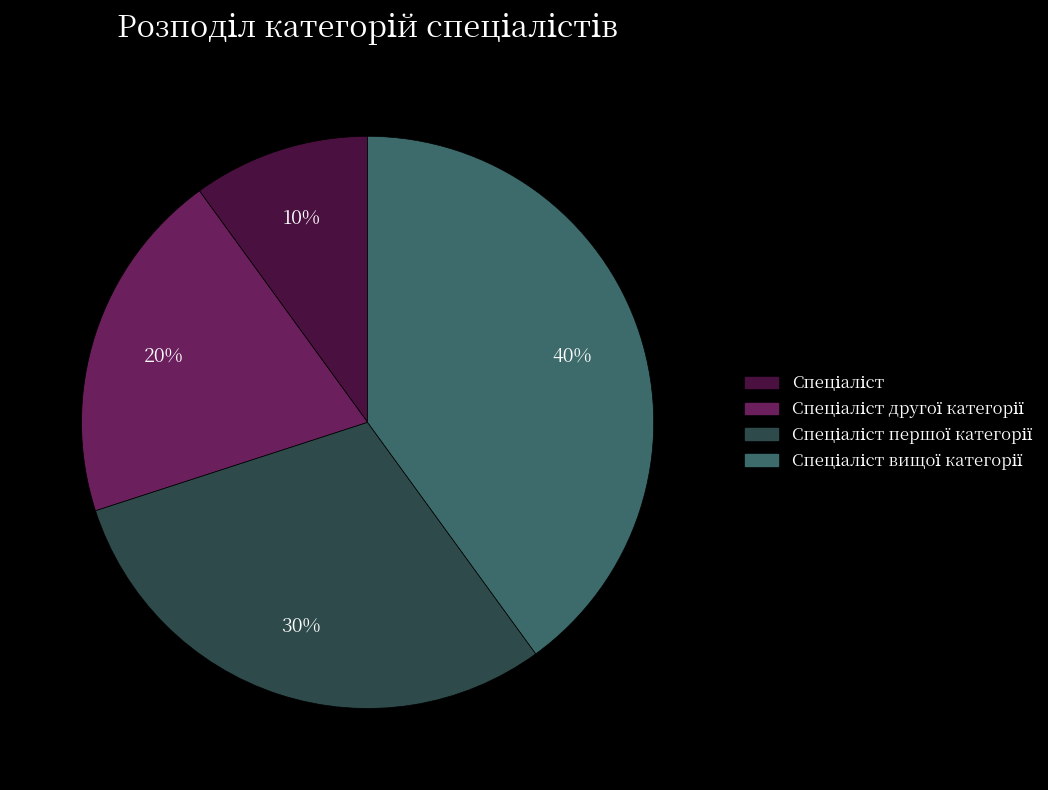

To the nearest percent, what is the difference between the largest and smallest slice percentages?

30%